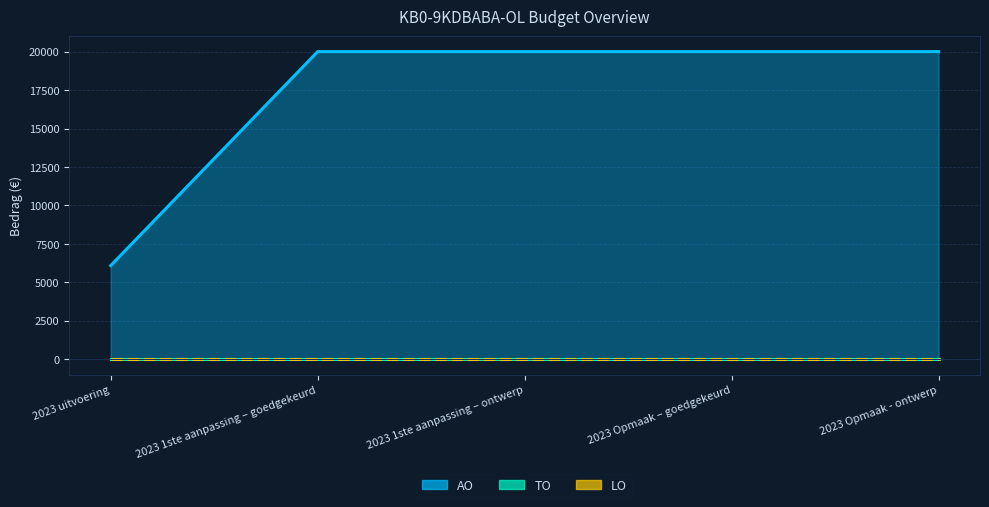

Reading left to right, extract all data points from this chart.

AO: 2023 uitvoering=6089	2023 1ste aanpassing – goedgekeurd=20000	2023 1ste aanpassing – ontwerp=20000	2023 Opmaak – goedgekeurd=20000	2023 Opmaak - ontwerp=20000
TO: 2023 uitvoering=0	2023 1ste aanpassing – goedgekeurd=0	2023 1ste aanpassing – ontwerp=0	2023 Opmaak – goedgekeurd=0	2023 Opmaak - ontwerp=0
LO: 2023 uitvoering=0	2023 1ste aanpassing – goedgekeurd=0	2023 1ste aanpassing – ontwerp=0	2023 Opmaak – goedgekeurd=0	2023 Opmaak - ontwerp=0